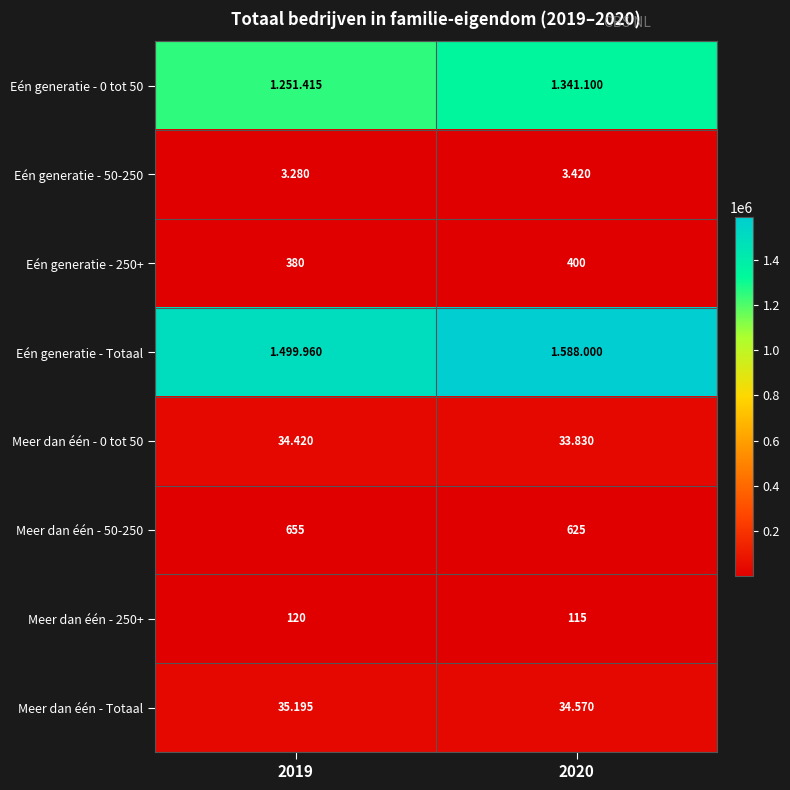

Is the value of Eén generatie - 250+ at 2019 greater than the value of Meer dan één - 0 tot 50 at 2019?

Yes